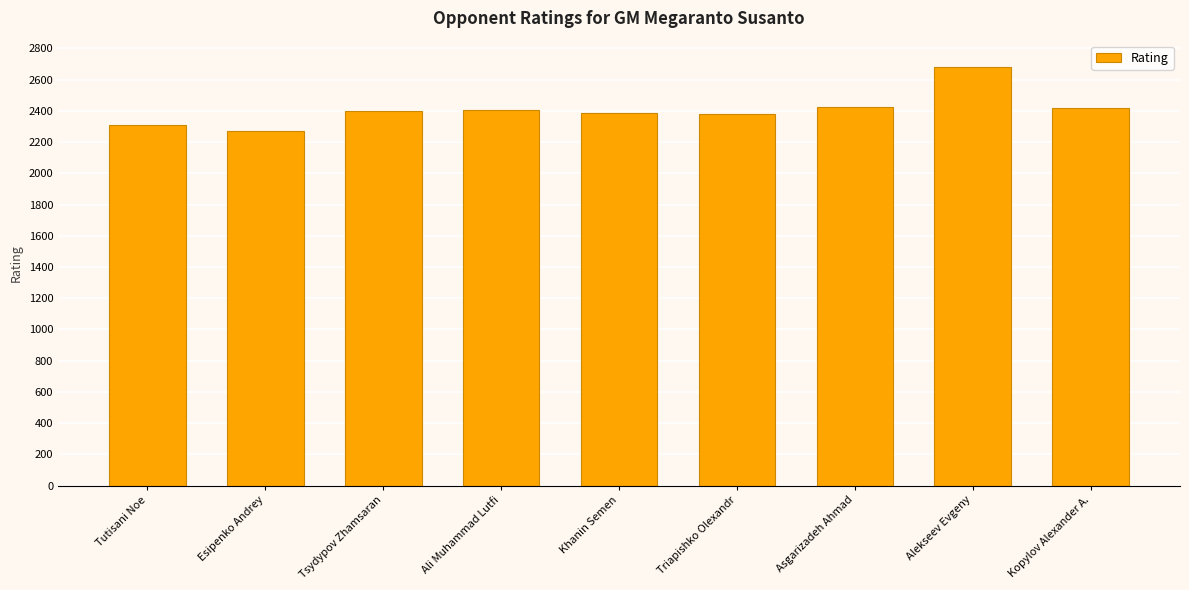

How many data points does each series have?

9